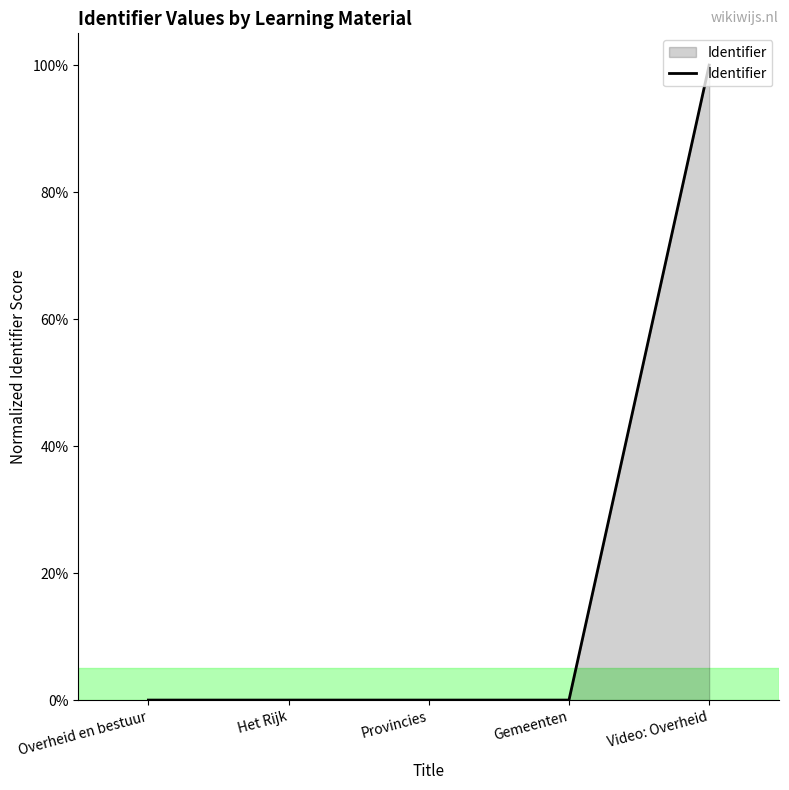

True or false: there are more than 1 points higher than both neighbors.

False